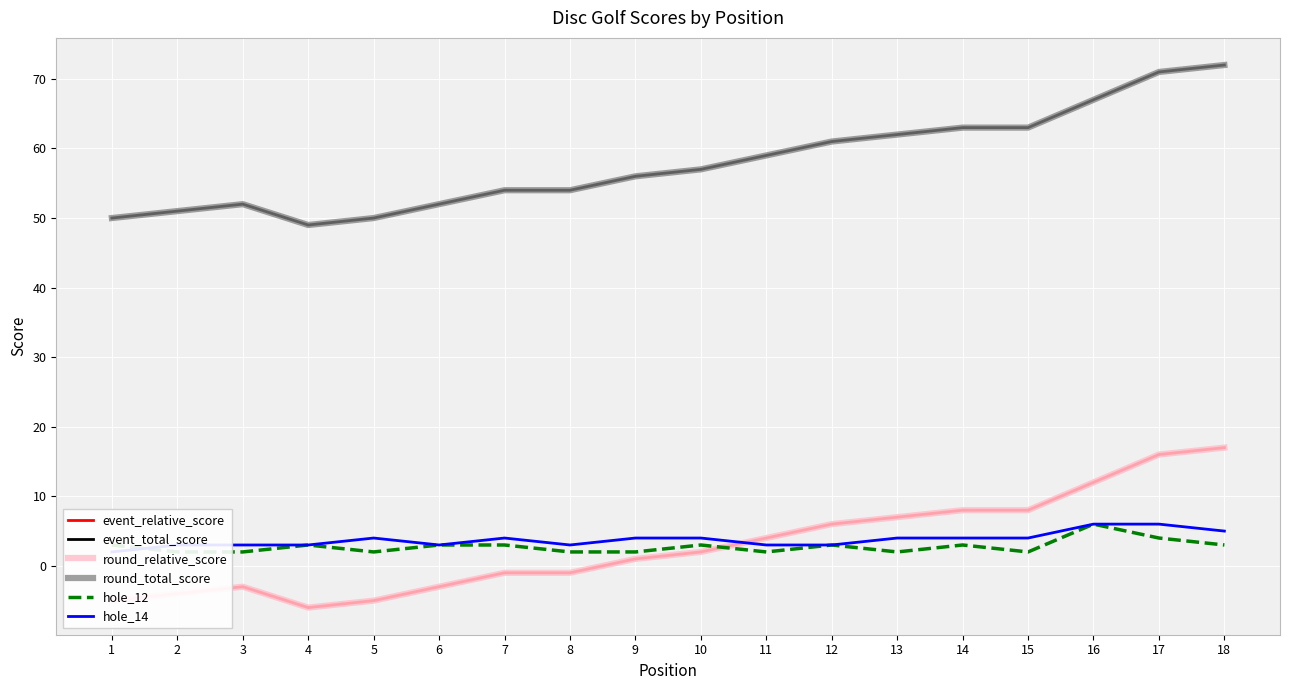

True or false: hole_14 has a value of 6 at 17.

True